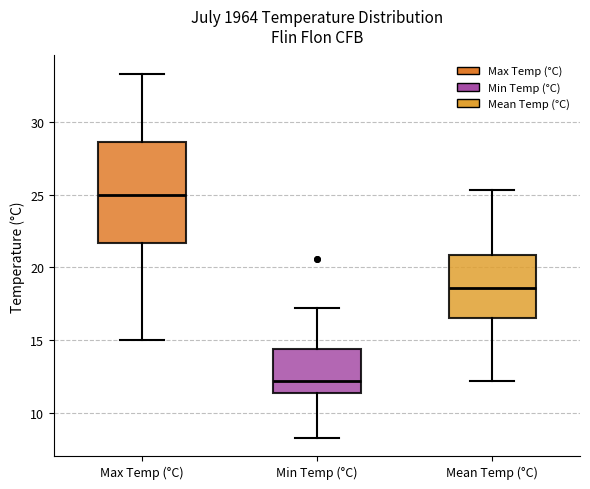

Where does the lower whisker of the box for Max Temp (°C) end on the y-axis? The values are not printed on the chart, so give them approximately, as read against the axis.

15.0